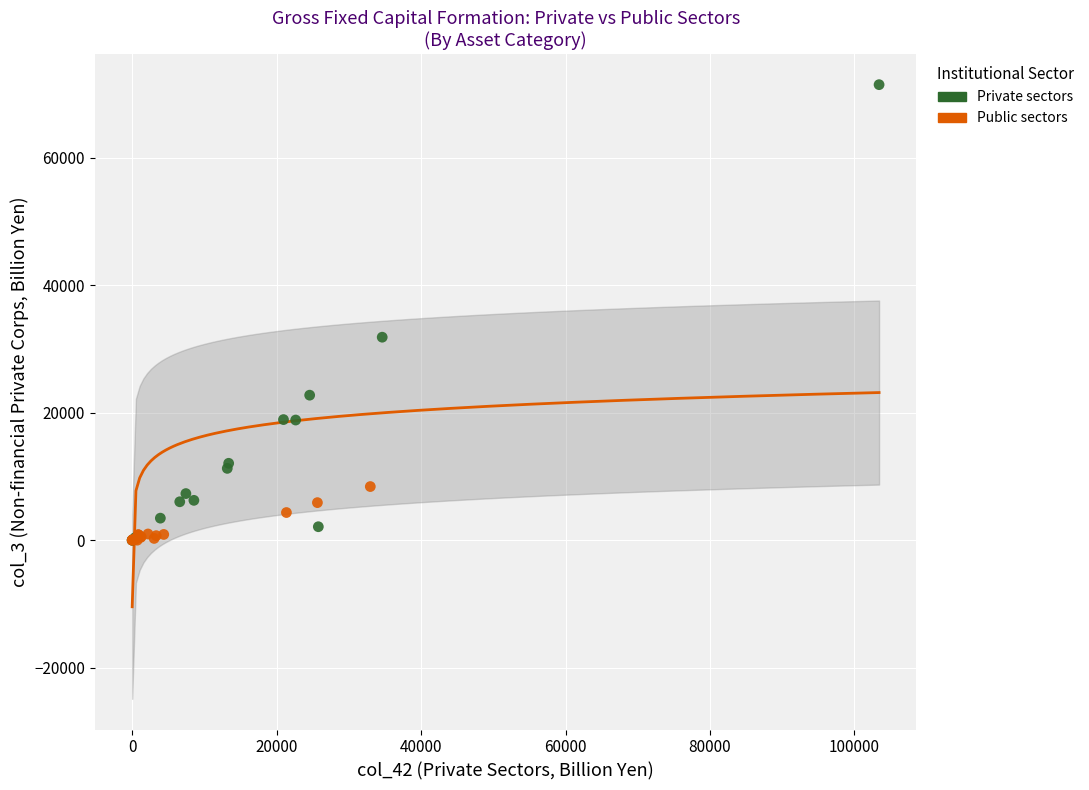

Which series contains the highest Y value?

Private sectors